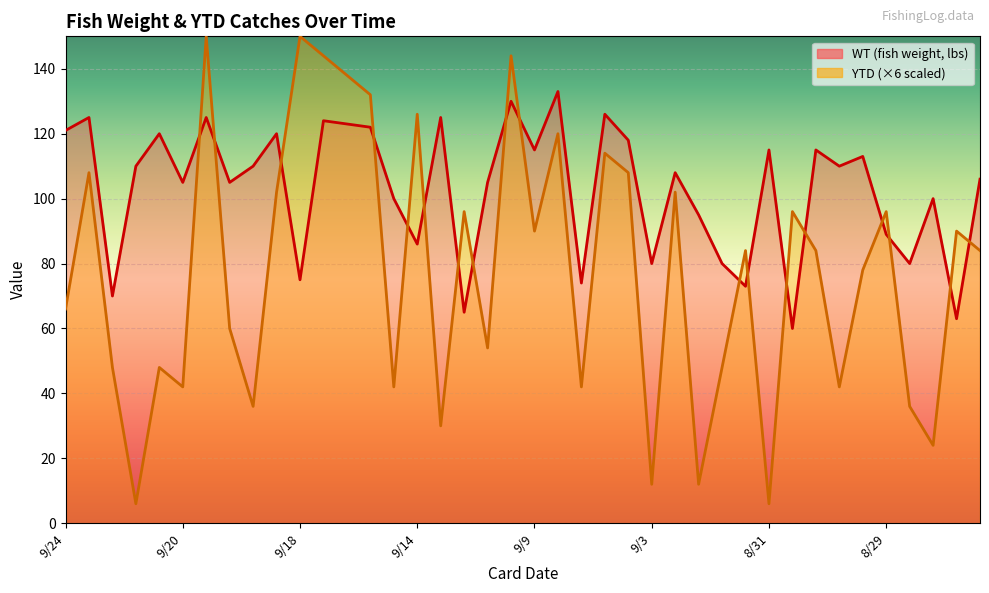

Between which two adjacent categories do WT and YTD first intersect?

9/20 and 9/20